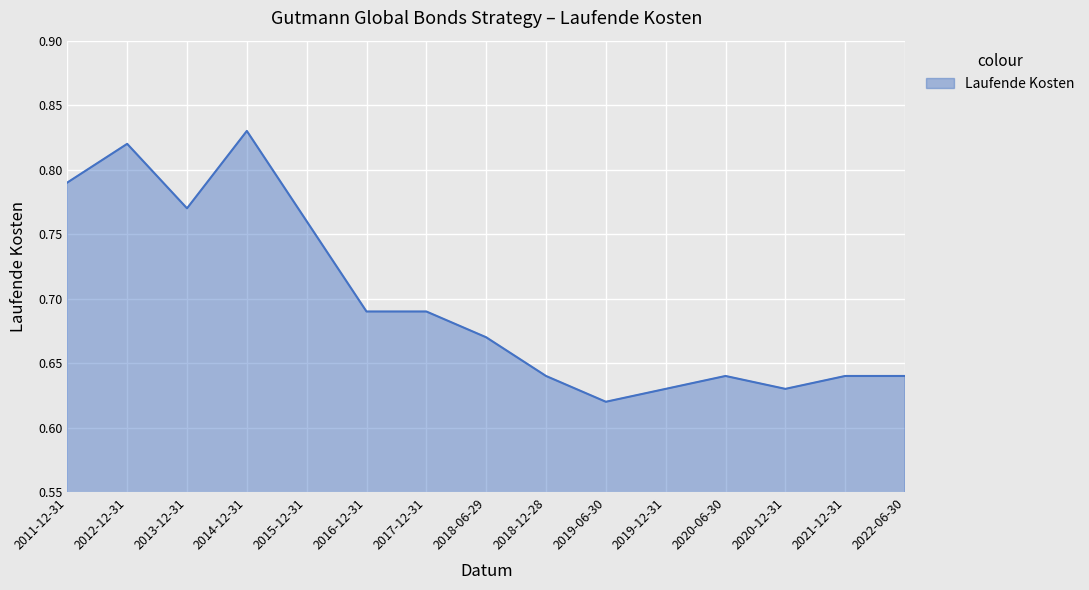

Which label corresponds to the smallest value in the chart?

2019-06-30